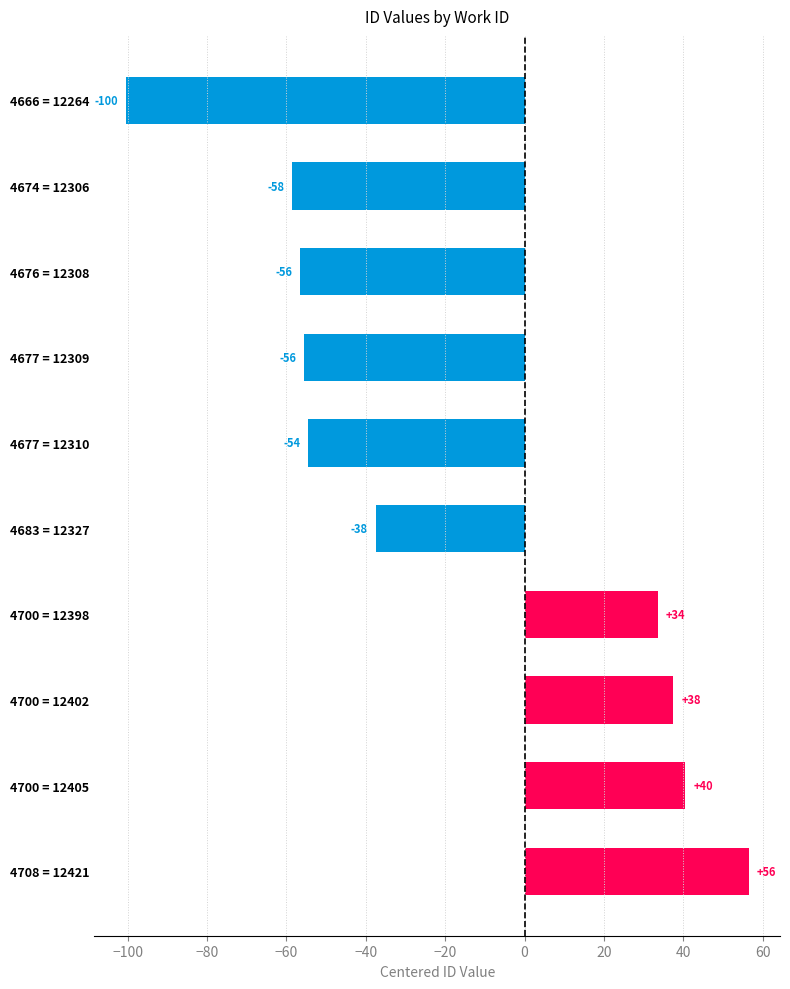

Are the bars horizontal?

Yes